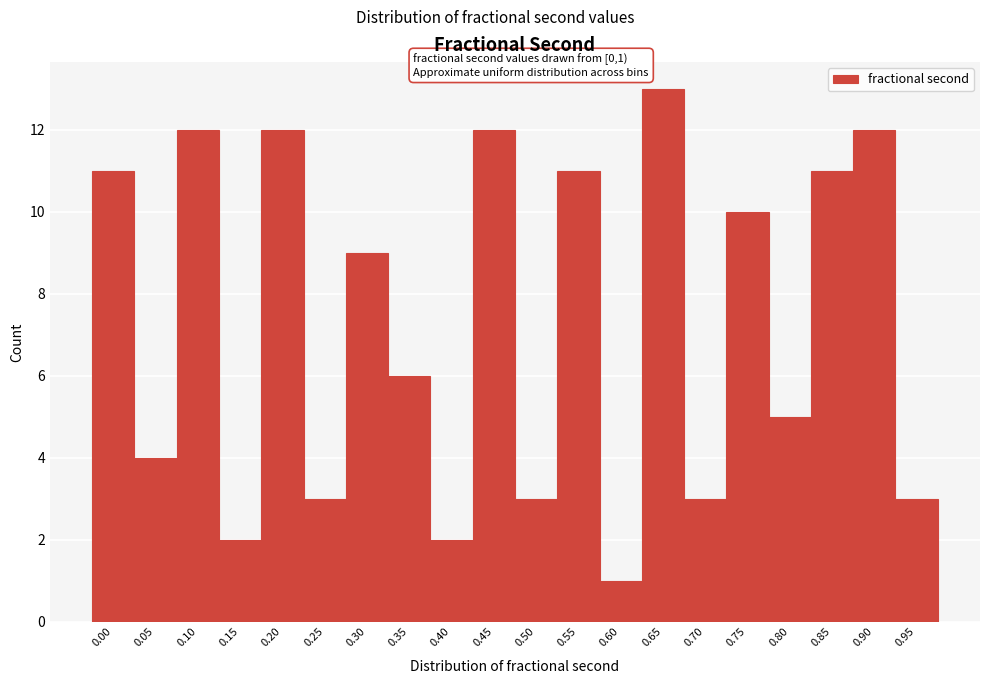

Reading left to right, extract all data points from this chart.

0.00=11	0.05=4	0.10=12	0.15=2	0.20=12	0.25=3	0.30=9	0.35=6	0.40=2	0.45=12	0.50=3	0.55=11	0.60=1	0.65=13	0.70=3	0.75=10	0.80=5	0.85=11	0.90=12	0.95=3